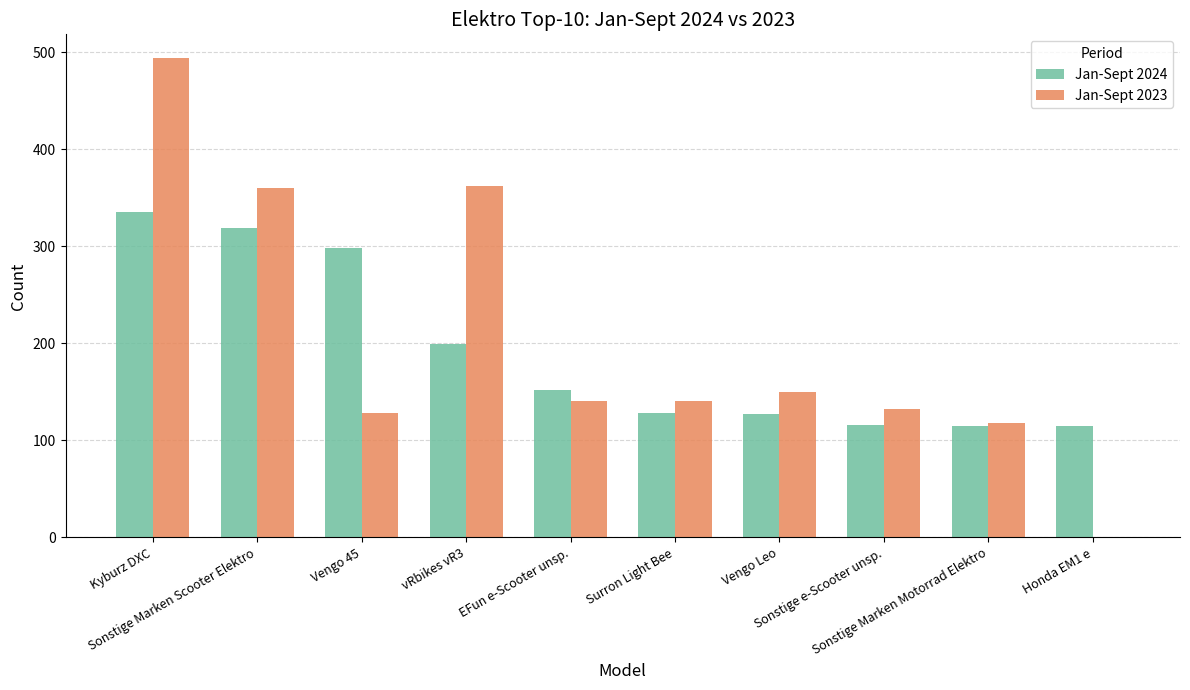

What is the maximum value shown in the chart?

494